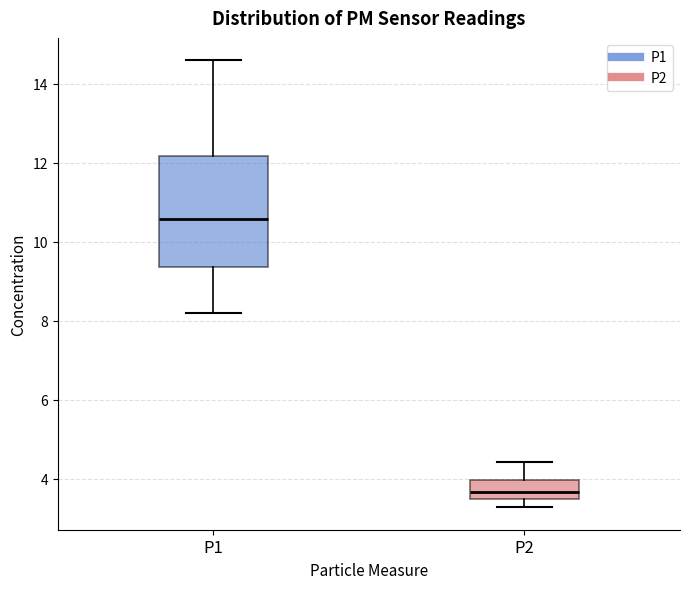

Reading left to right, read every box against the y-axis: the position of its median line, the range the box covers, and the ends of its whiskers. The values are not printed on the chart, so give them approximately, as read against the axis.

P1: median 10.6, box 9.4 to 12.2, whiskers 8.2 to 14.6
P2: median 3.6, box 3.4 to 4.0, whiskers 3.2 to 4.4